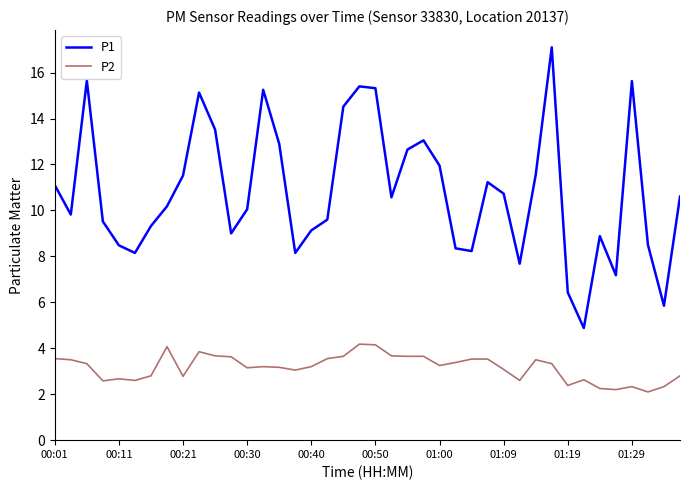

True or false: P1 and P2 intersect in this chart.

False